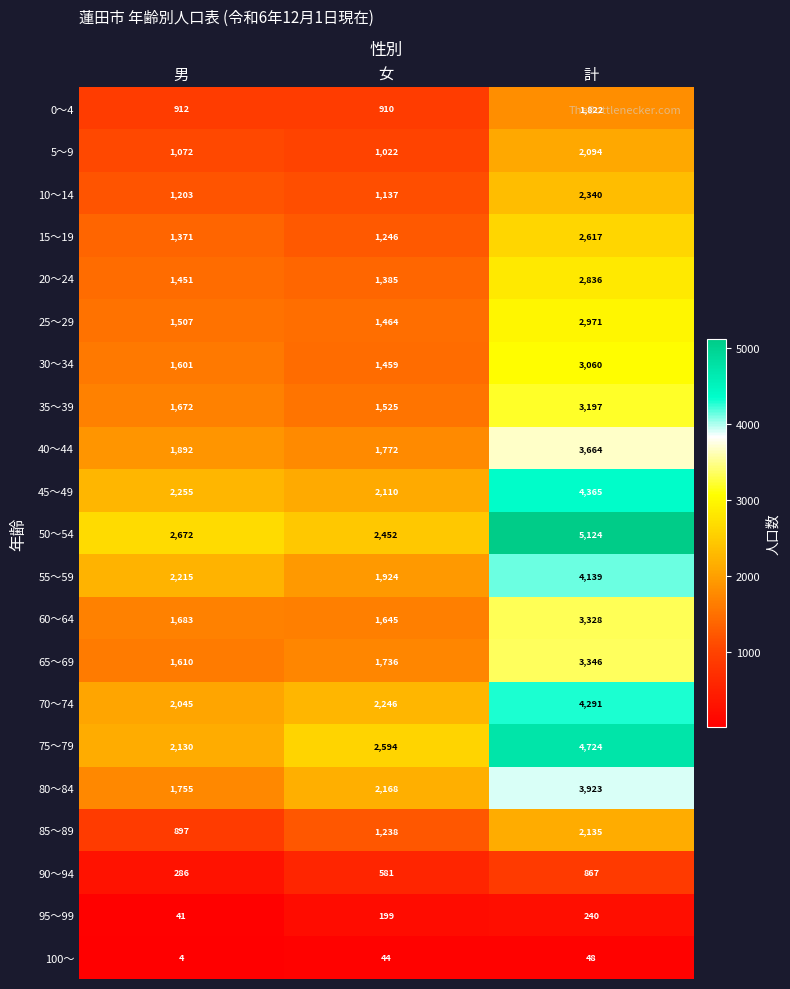

What is the difference between the 45～49 values at 男 and 計?

2110